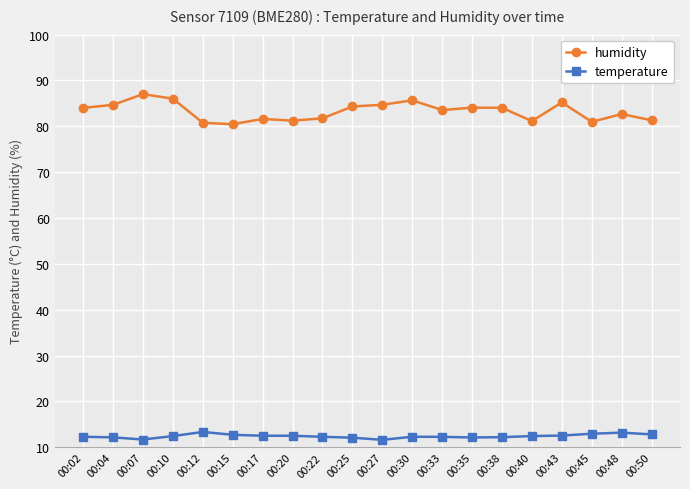

True or false: humidity and temperature intersect in this chart.

False